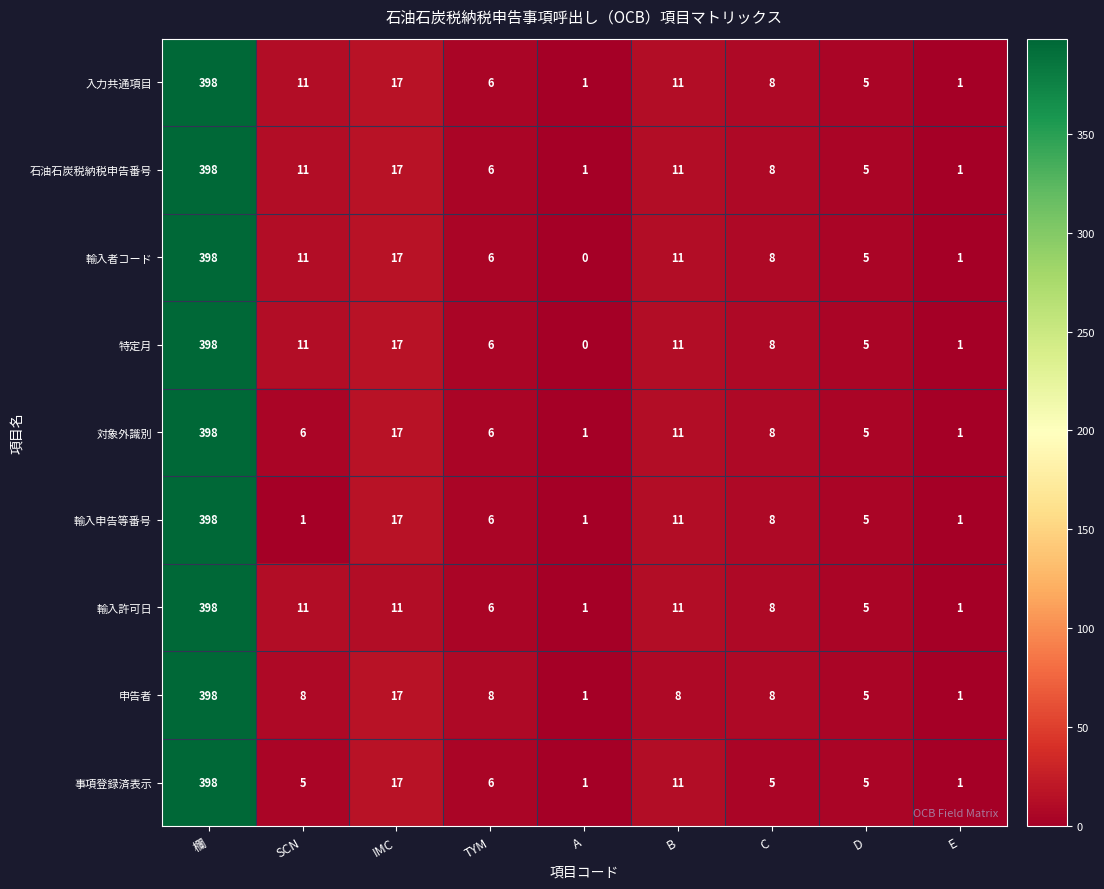

Is the value of 事項登録済表示 at D greater than the value of 入力共通項目 at 欄?

No